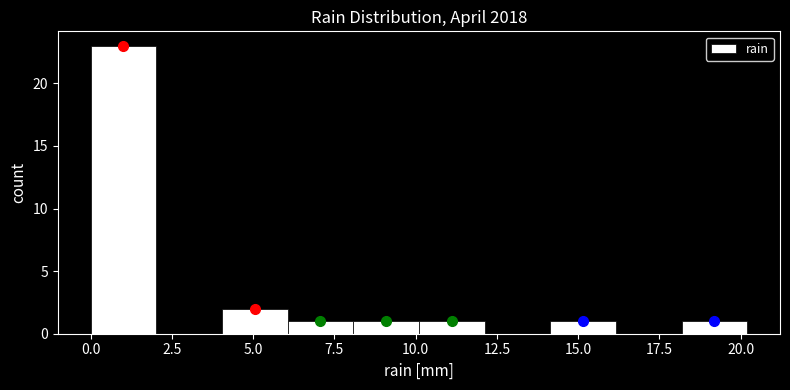

What is the height of the bar covering 18 to 20 on the x-axis? Neither the bar edges nor the heights are printed on the chart, so give them approximately, as read against the axes.

1